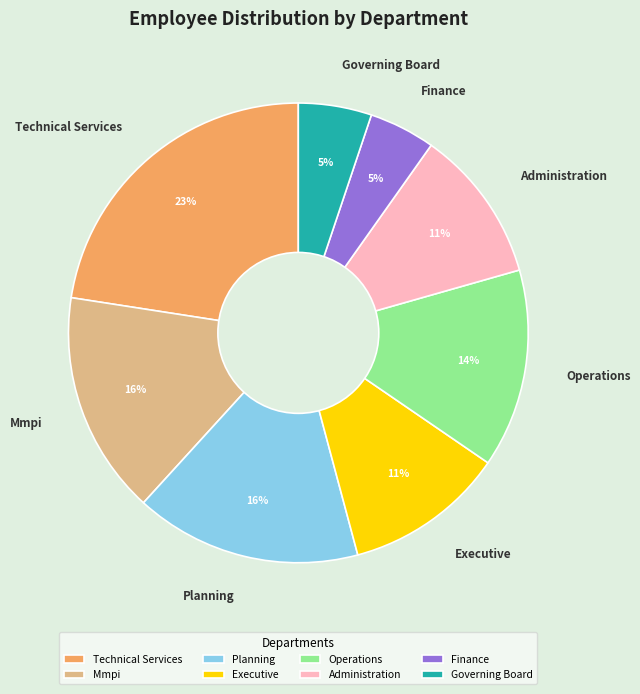

To the nearest percent, what is the difference between the Finance and Administration slice percentages?

6%